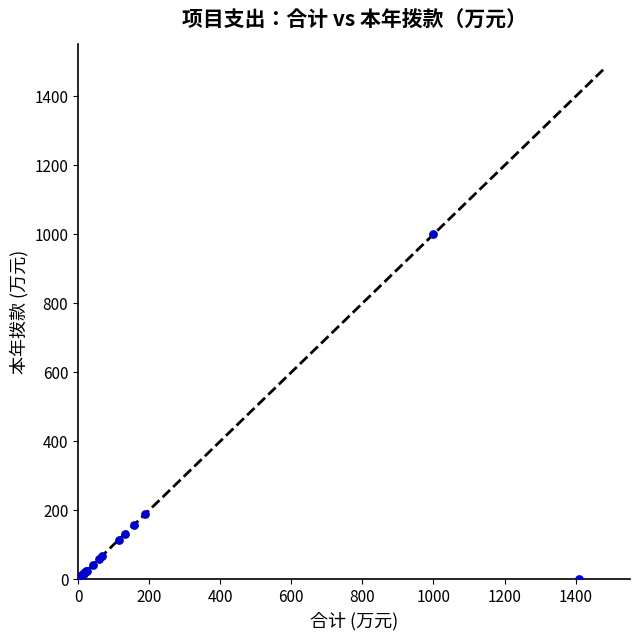

What Y value in the scatter plot is closest to 500?

187.8